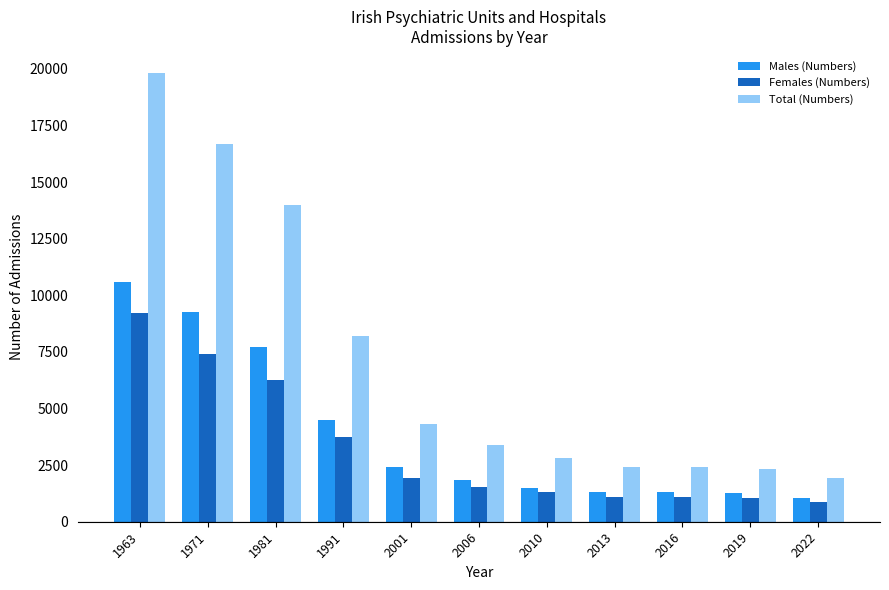

Which category has the highest value across all series?

1963